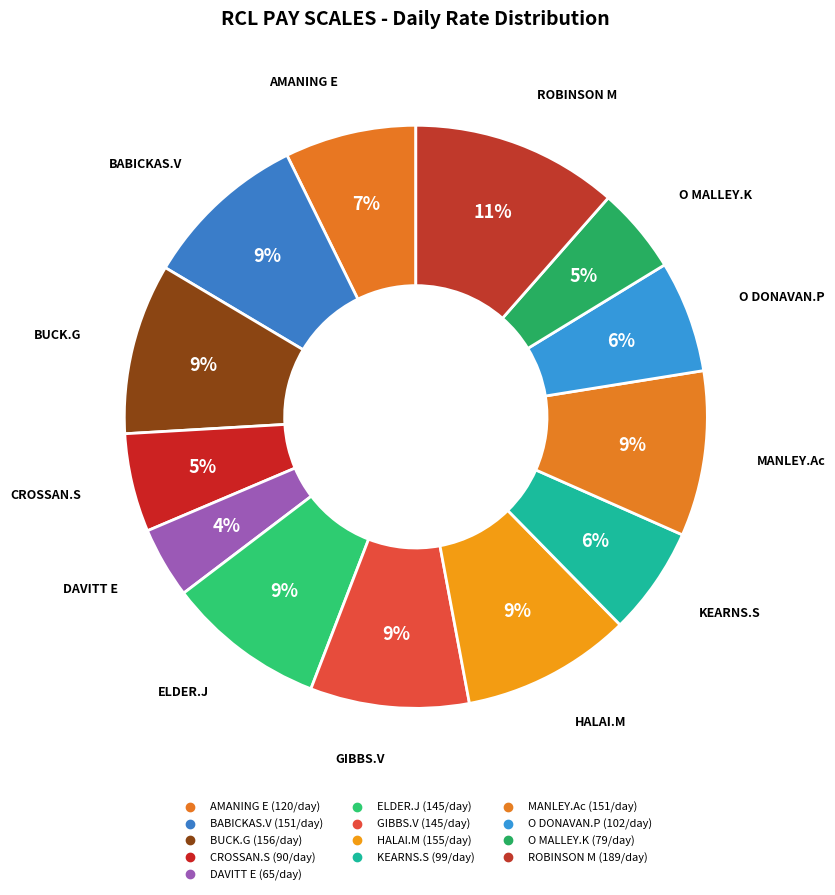

Count the number of slices in the pie.

13